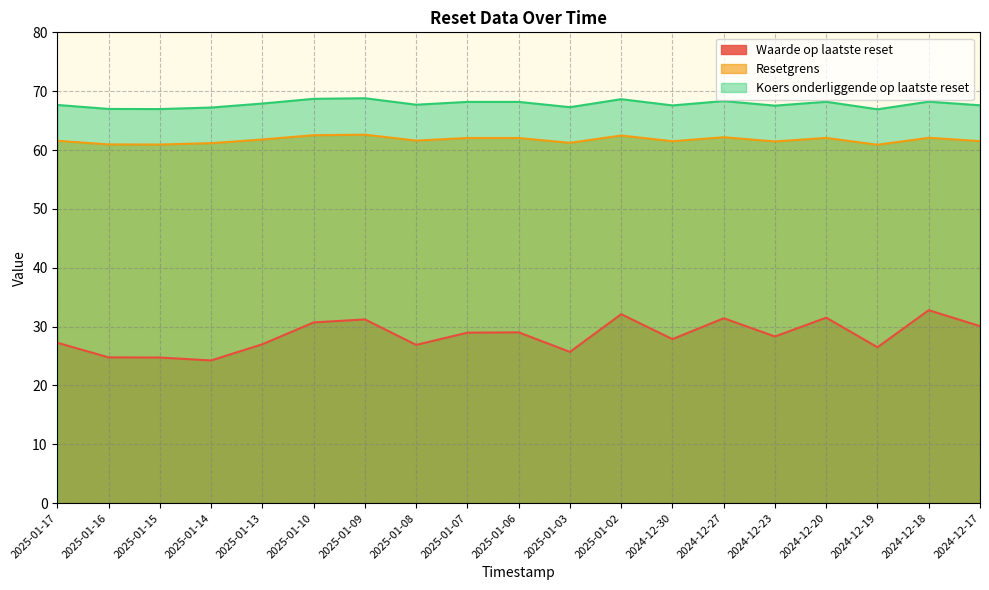

Which series has the largest range (max minus min)?

Waarde op laatste reset